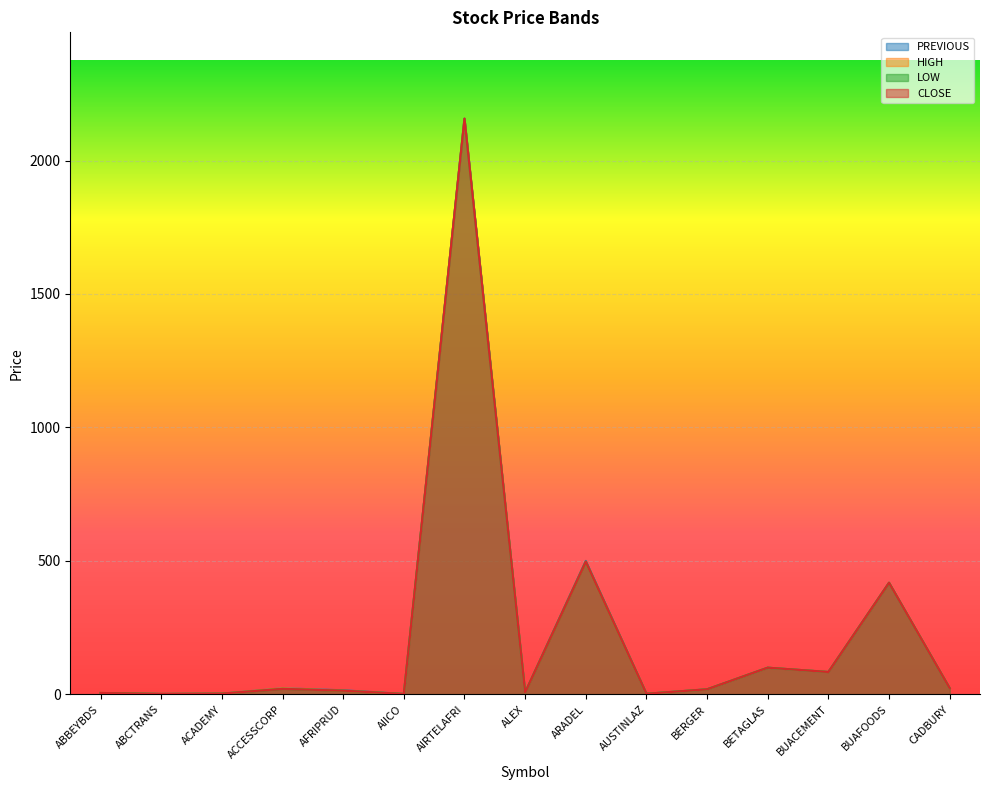

What is the smallest value displayed?

1.4